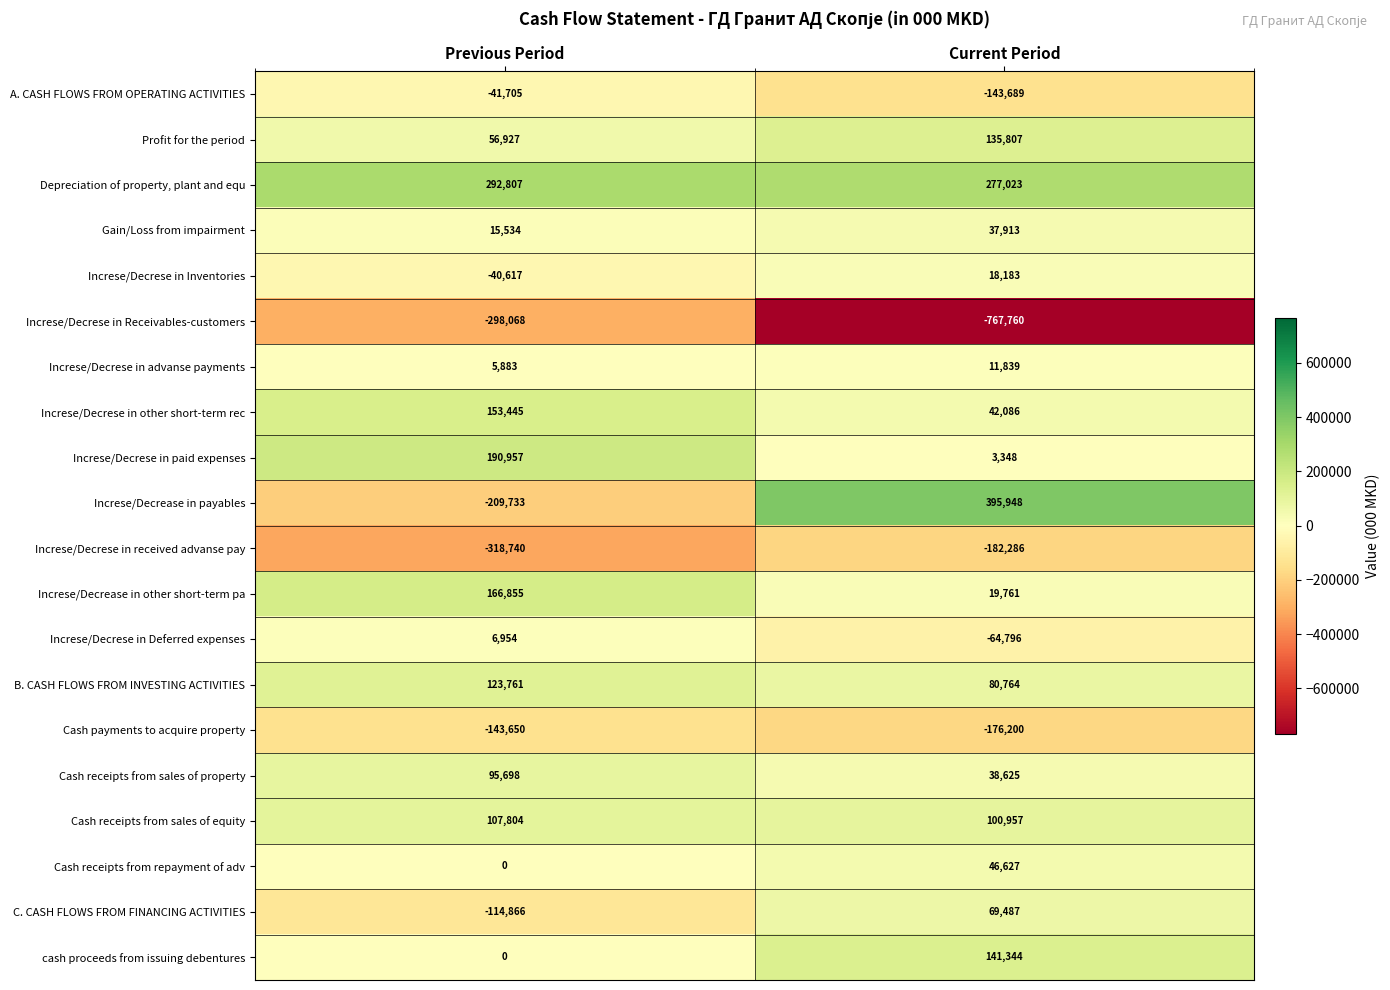

Between Previous Period and Current Period, which series saw the biggest shift?

Increse/Decrease in payables